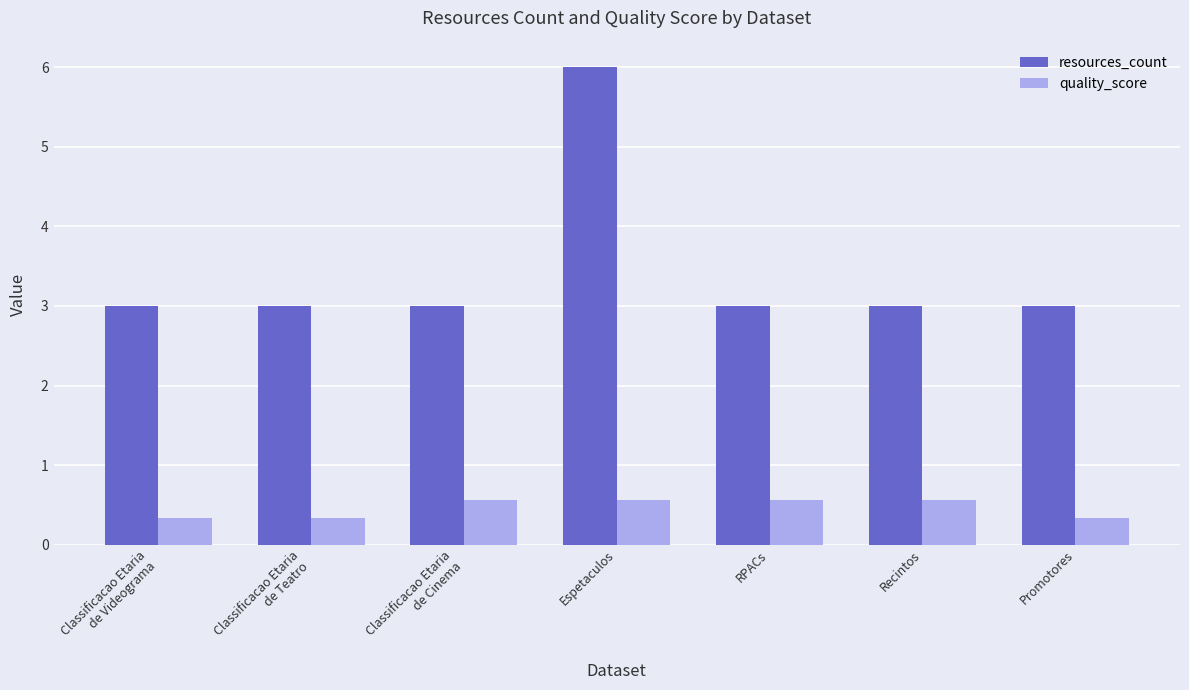

At which category is the sum across all series the highest?

Espetaculos